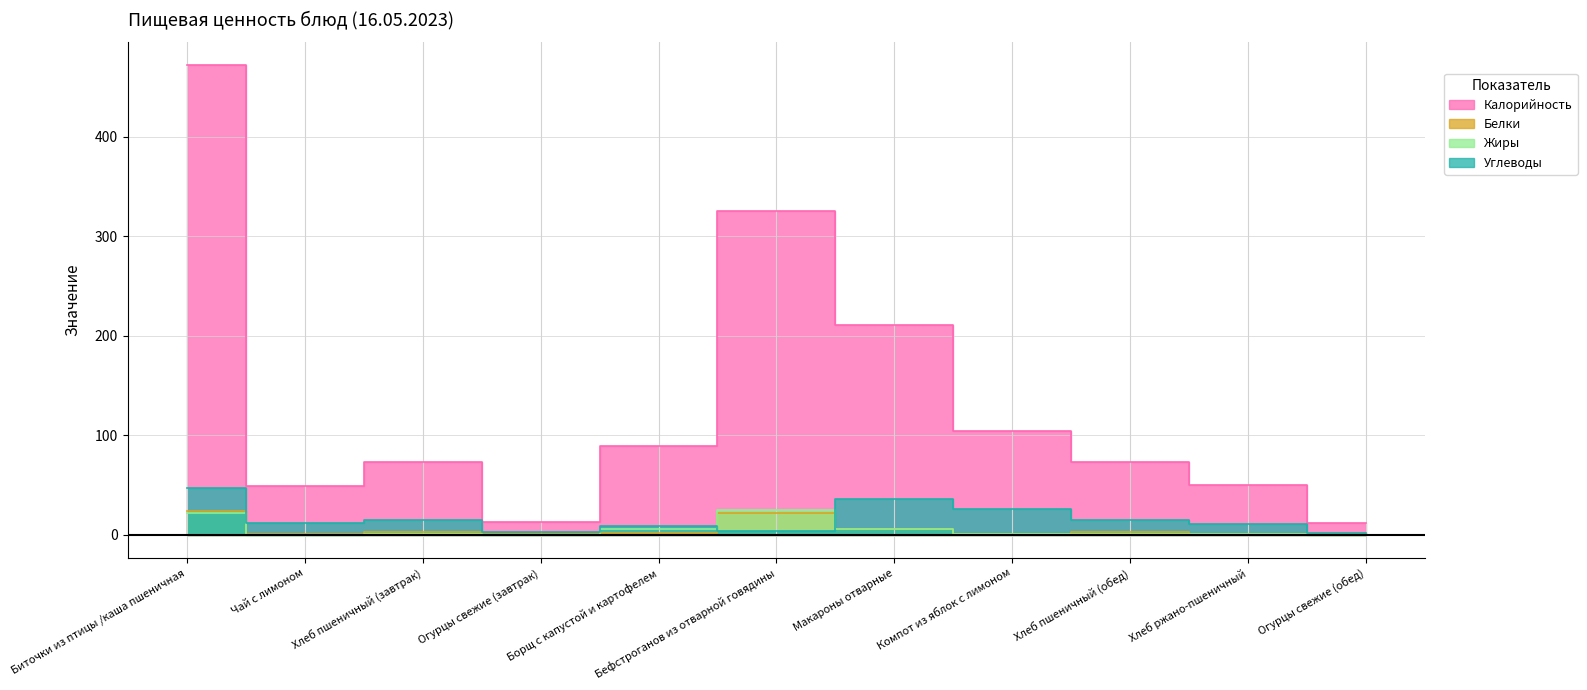

What is the average value of the Калорийность series?

133.6